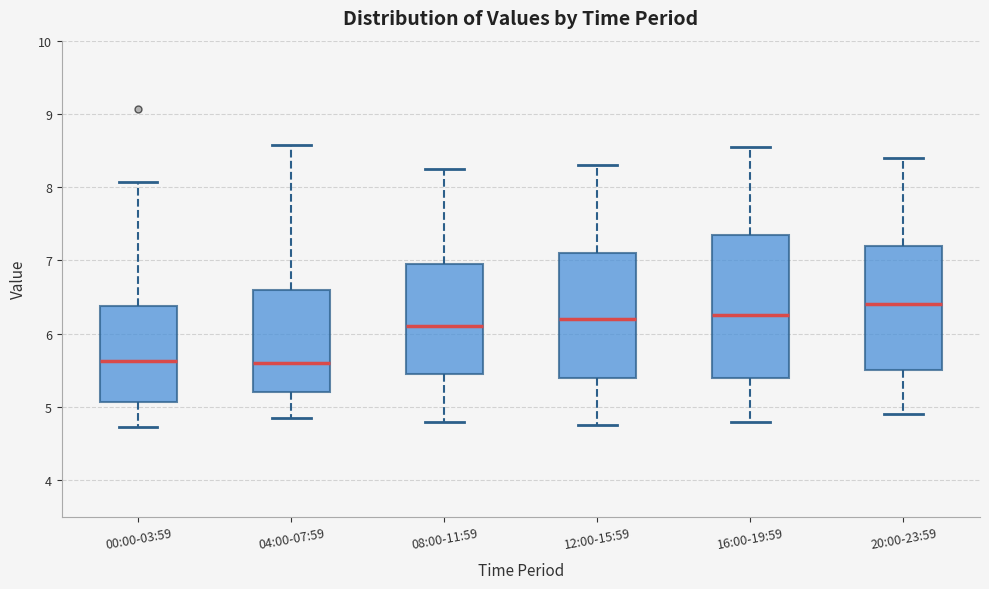

Which box is the tallest, from its lower edge to its upper edge?

16:00-19:59